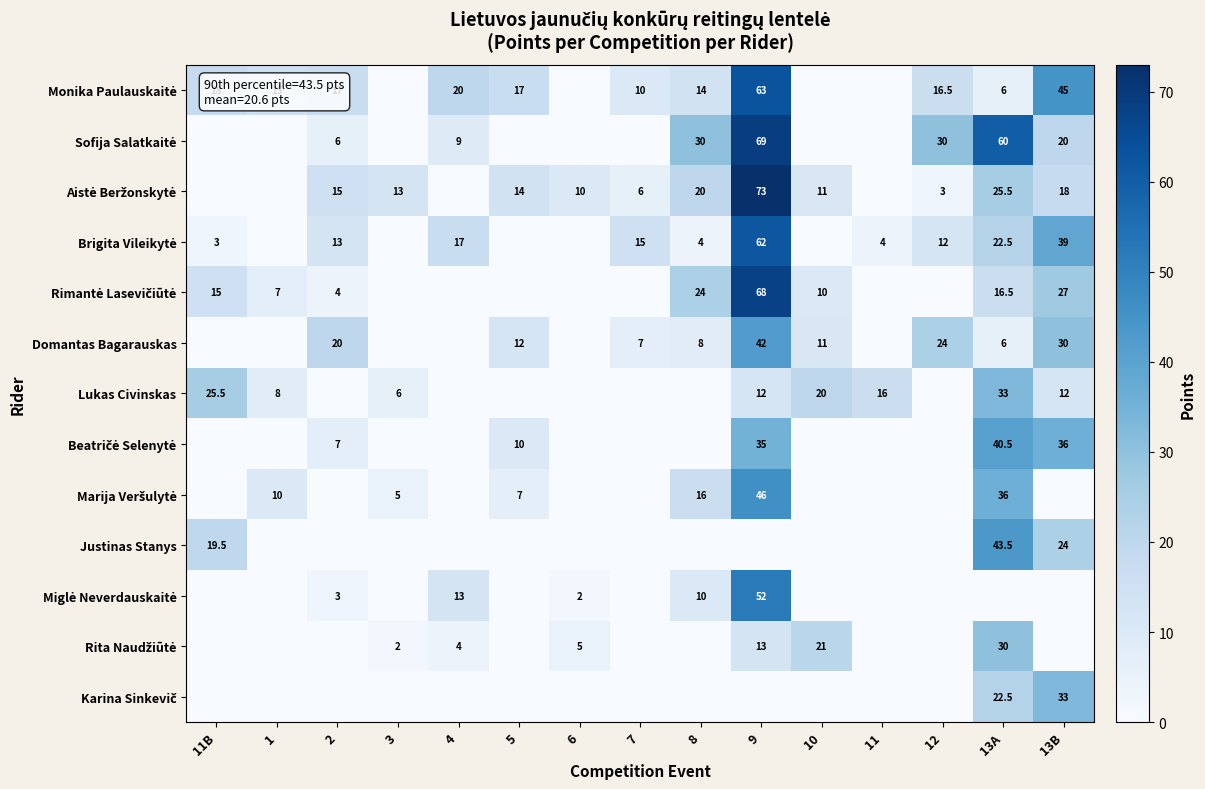

The Domantas Bagarauskas series shows 30.0 at 13B. True or false?

True